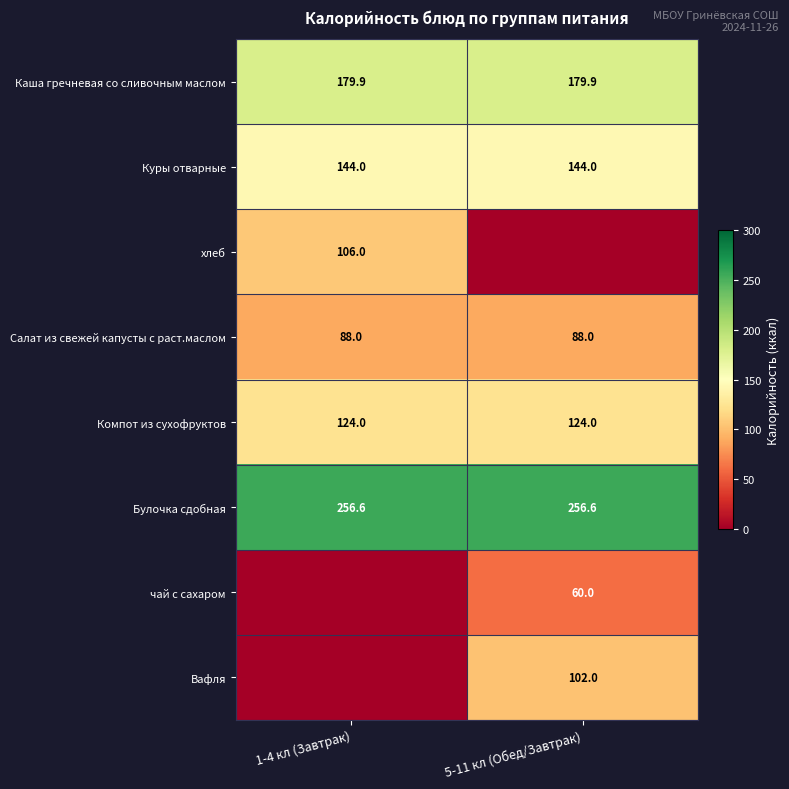

At which category is the sum across all series the highest?

5-11 кл (Обед/Завтрак)